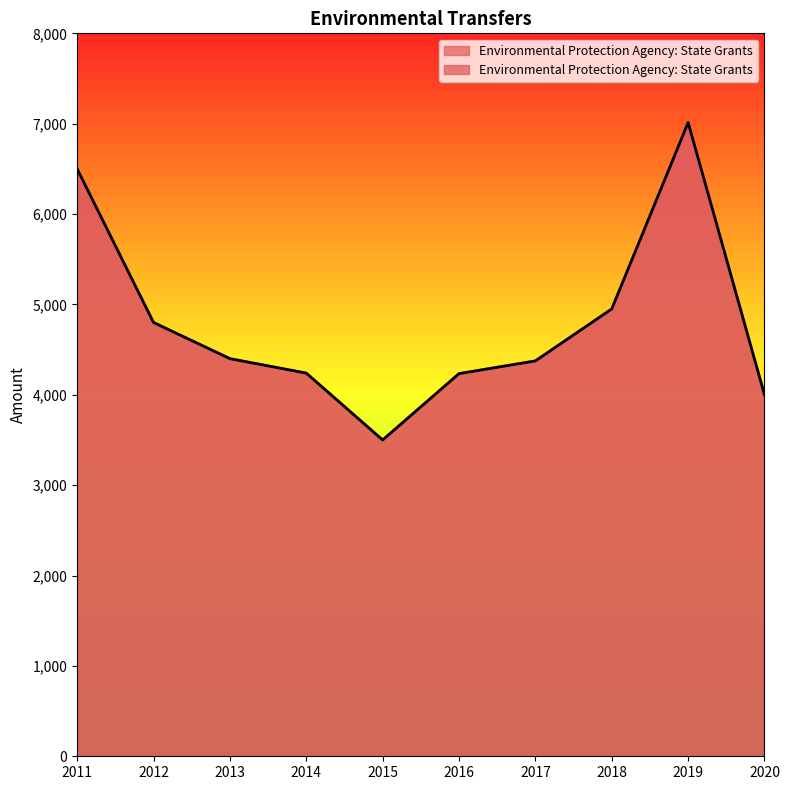

The value at 2017 is 4375.0. True or false?

True